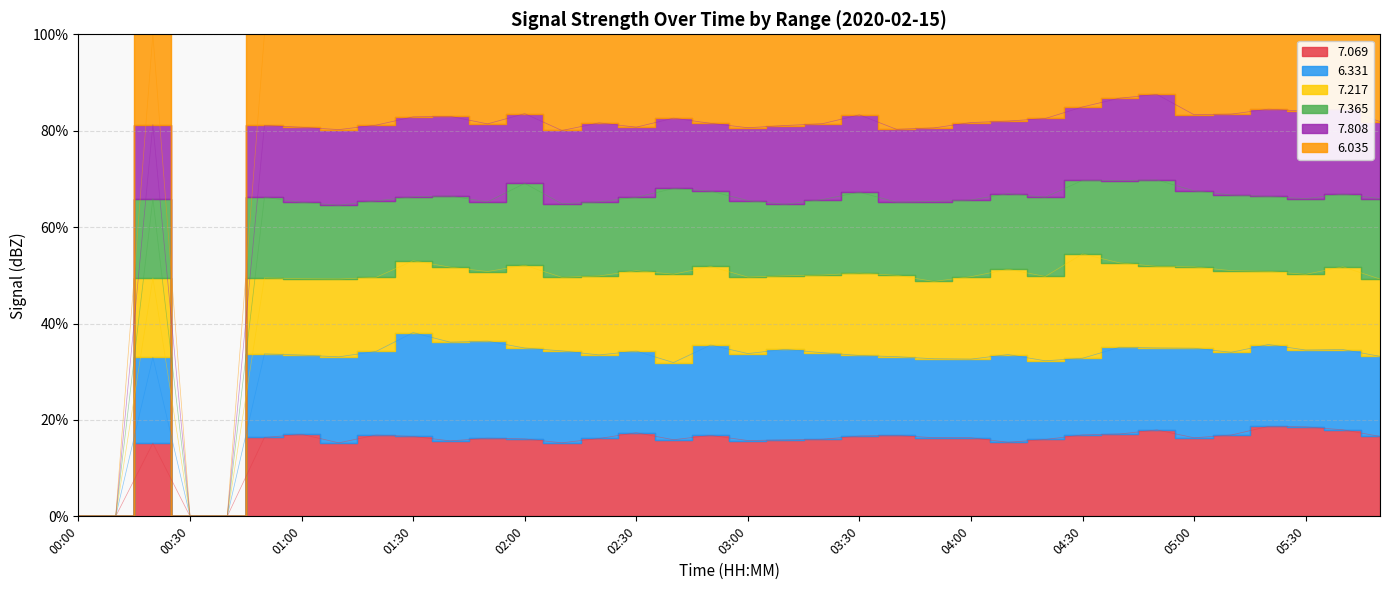

Is the value of 7.808 at 01:30 greater than the value of 7.069 at 02:00?

No